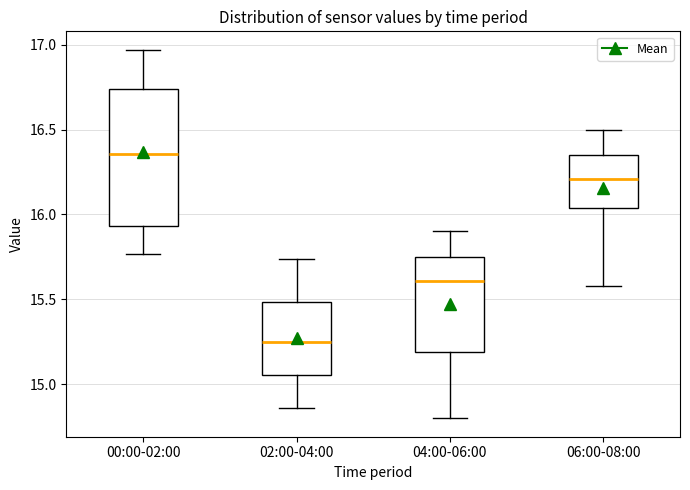

Where does the median line of the box for 02:00-04:00 sit on the y-axis? The values are not printed on the chart, so give them approximately, as read against the axis.

15.25